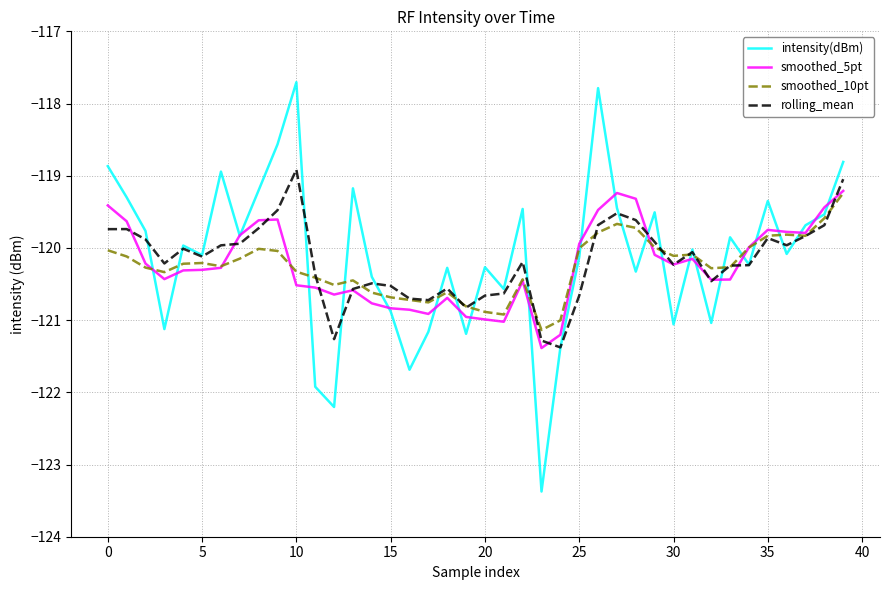

What is the lowest value of the rolling_mean series?

-121.4